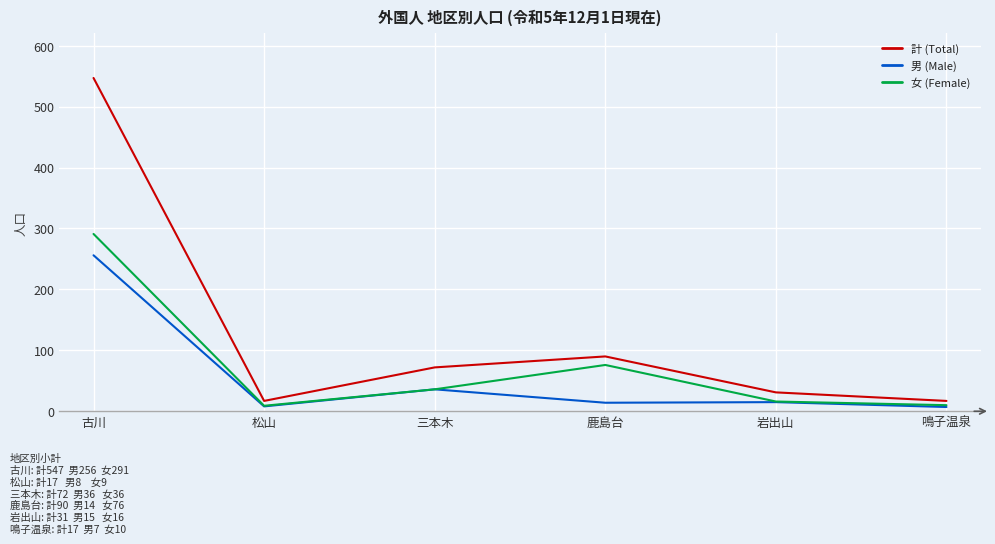

What is the total value across all series at 古川?

1094